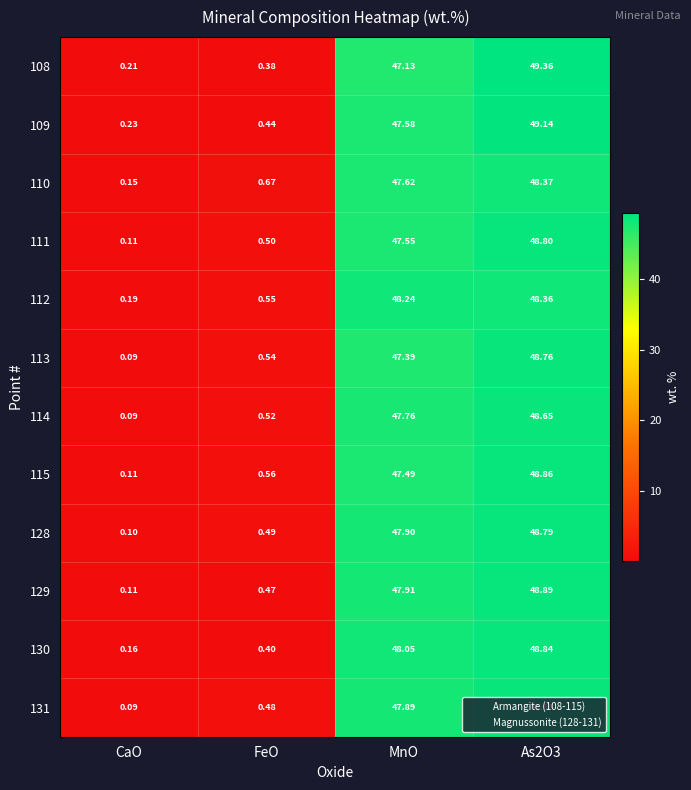

At which label is 115 closest to 24?

FeO